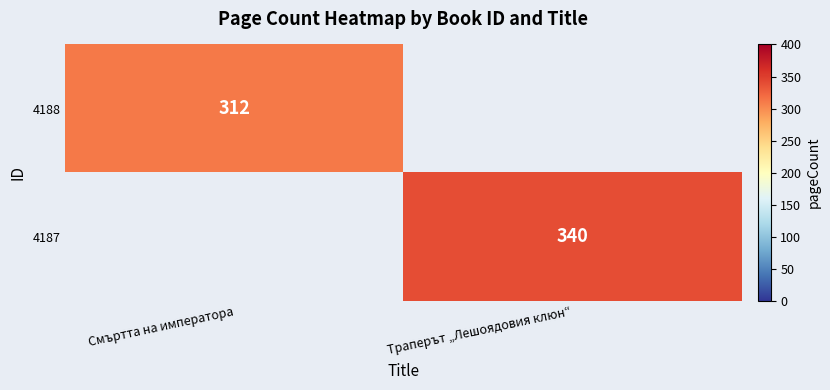

The value of 4188 at Смъртта на императора is 440. True or false?

False